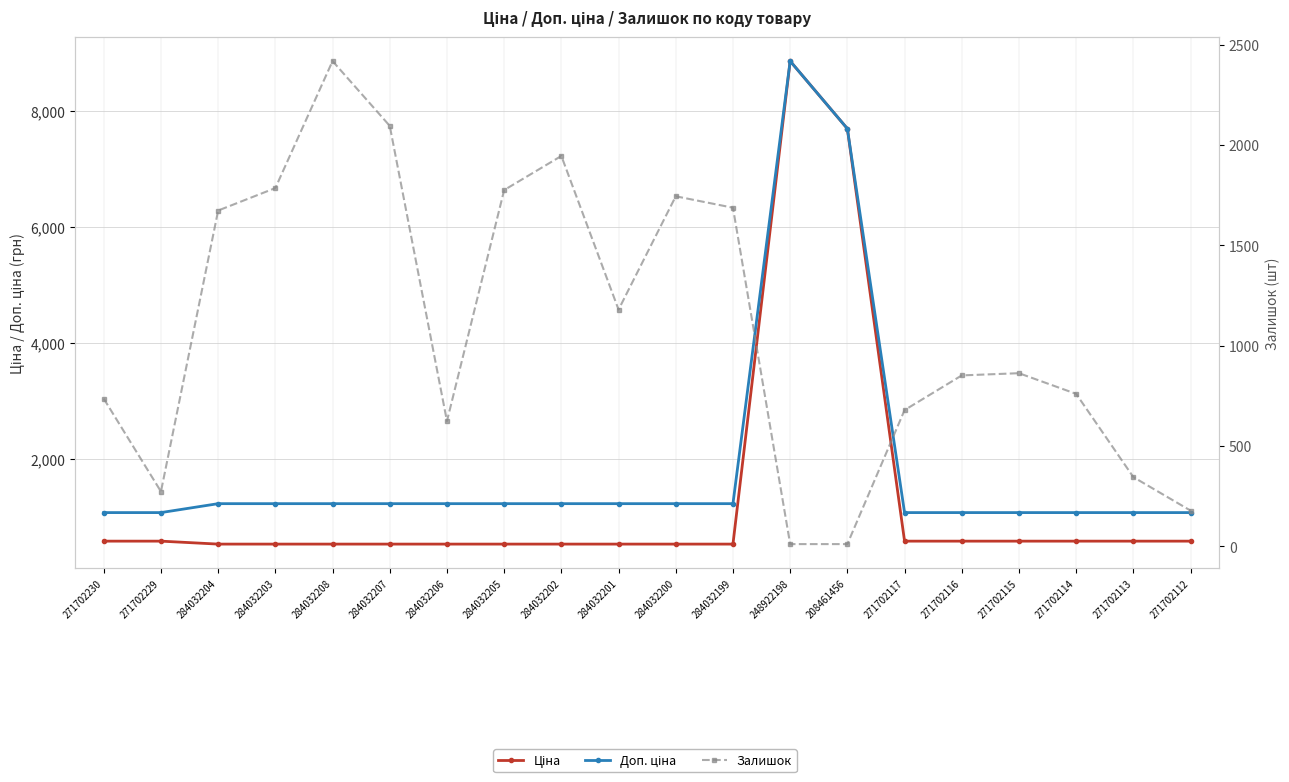

Which series has the largest total across all categories?

Доп. ціна